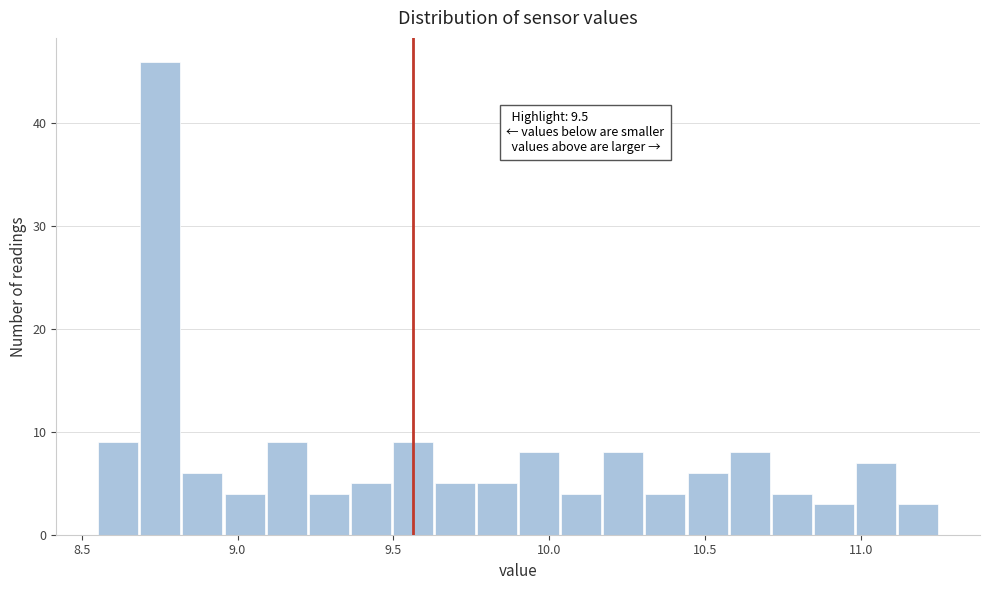

Read against the x-axis, roughly where is the centre of the tallest bar?

8.75